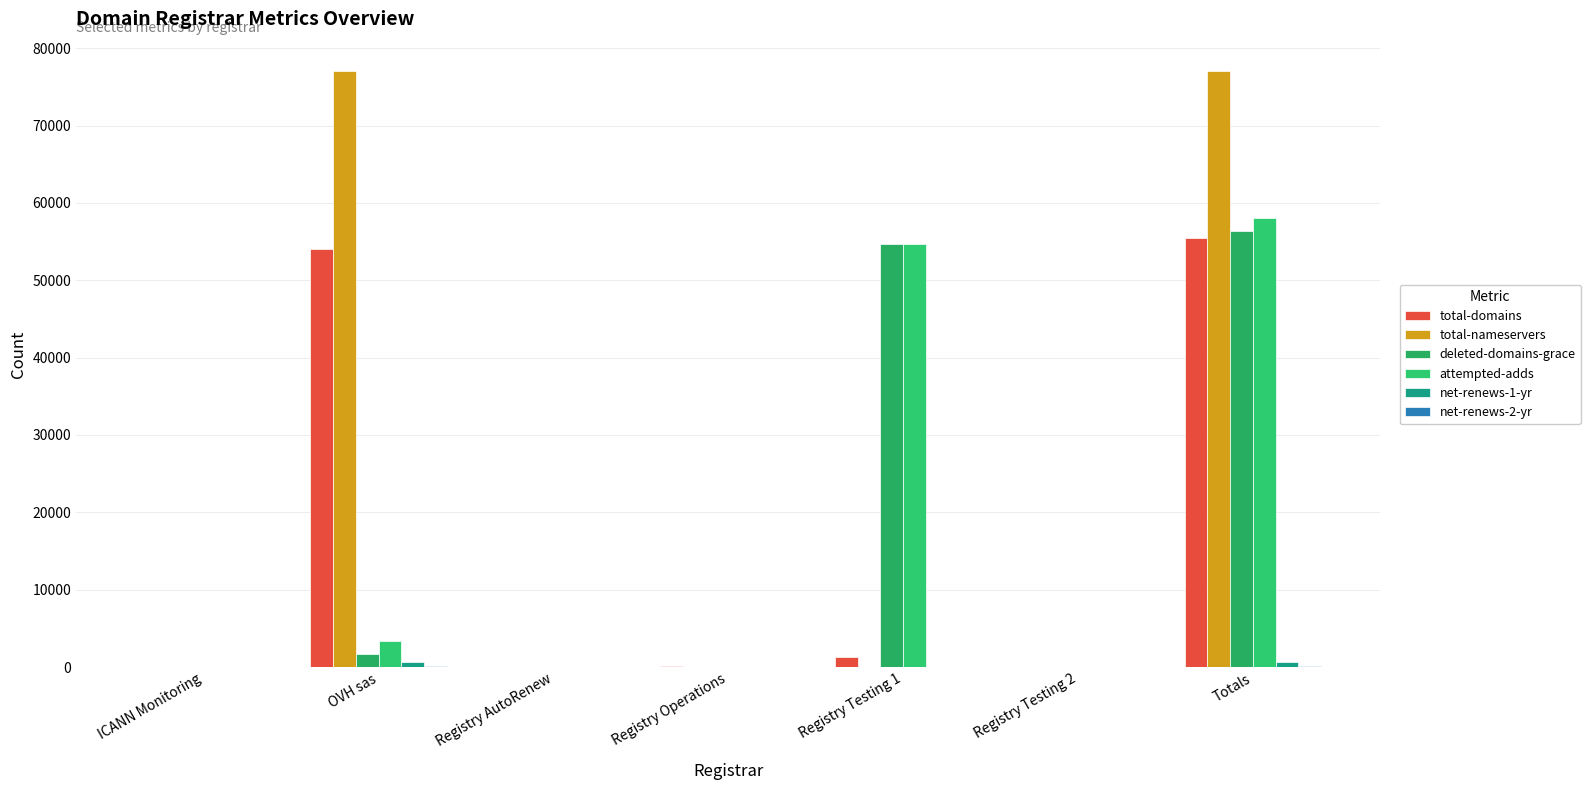

True or false: deleted-domains-grace has a value of 1652 at OVH sas.

True